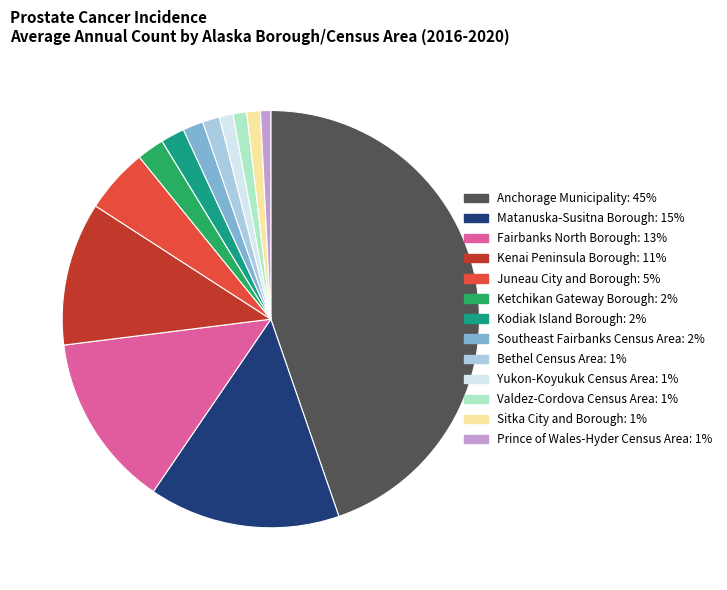

Does any single category account for the majority?

No